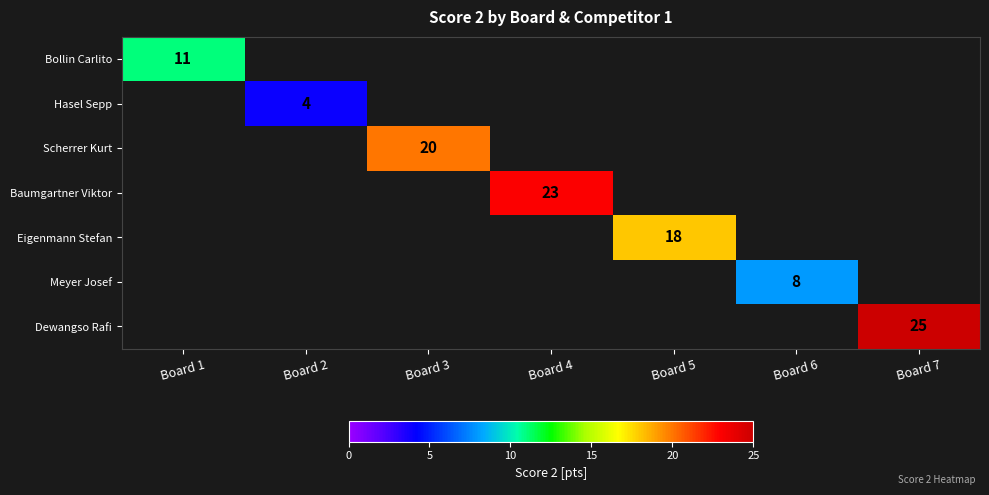

True or false: Hasel Sepp has a value of 6 at Board 2.

False